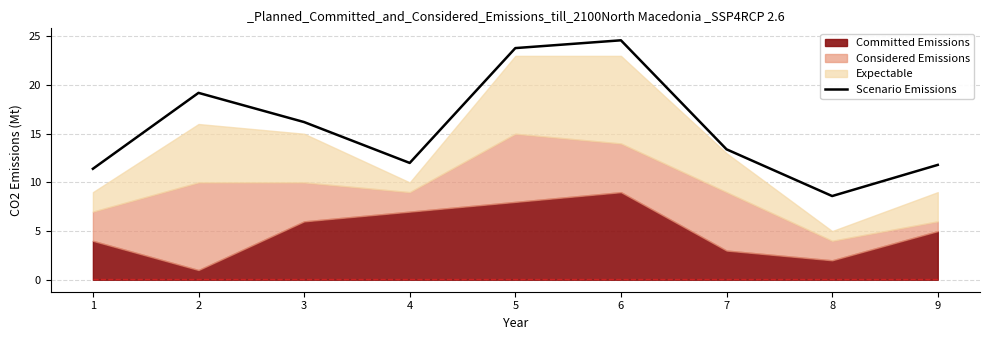

Is it true that Scenario Emissions equals 39.0 at 6?

False